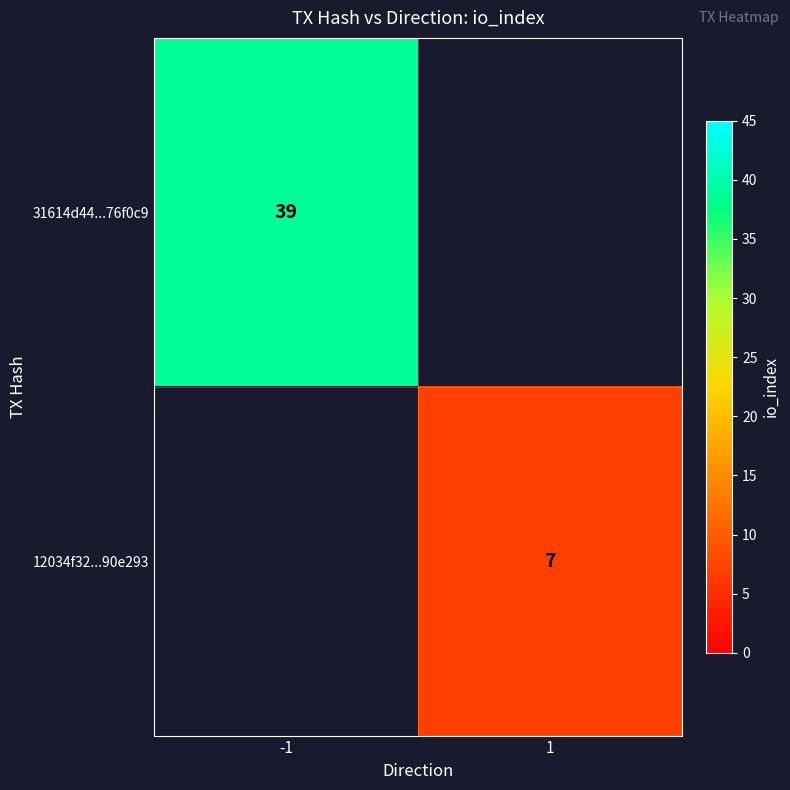

The value of 31614d44...76f0c9 at -1 is 53.1. True or false?

False